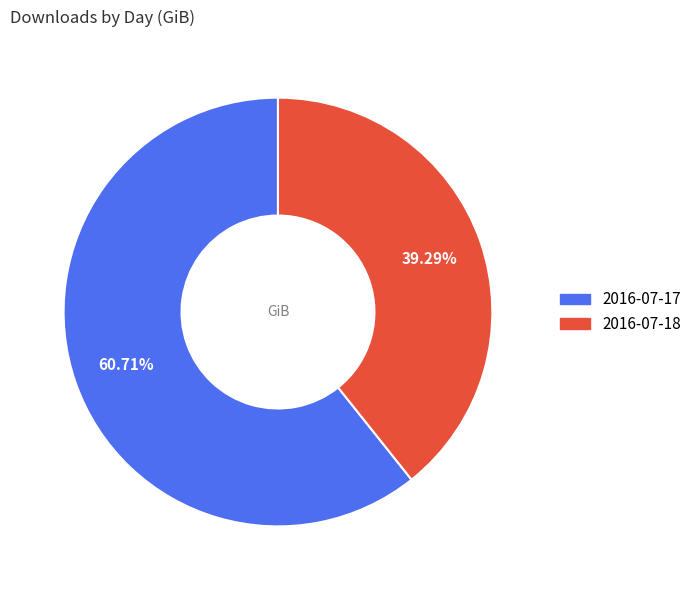

To the nearest percent, what is the difference between the largest and smallest slice percentages?

21%